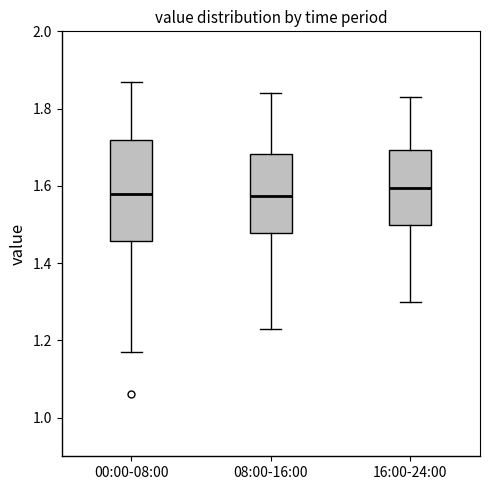

Comparing the boxes themselves (not the whiskers), which one is the tallest?

00:00-08:00